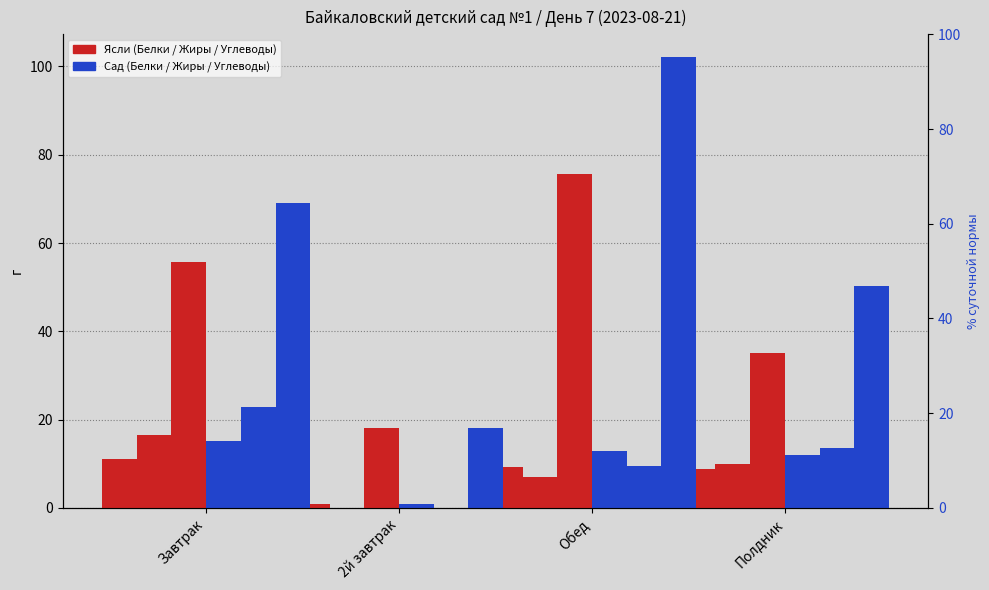

Reading left to right, transcribe all the data shown in this chart.

Белки (Ясли): Завтрак=11.2	2й завтрак=0.9	Обед=9.2	Полдник=8.9
Жиры (Ясли): Завтрак=16.6	2й завтрак=0.0	Обед=7.0	Полдник=9.9
Углеводы (Ясли): Завтрак=55.8	2й завтрак=18.1	Обед=75.6	Полдник=35.0
Белки (Сад): Завтрак=15.1	2й завтрак=0.9	Обед=12.8	Полдник=12.0
Жиры (Сад): Завтрак=23.0	2й завтрак=0.0	Обед=9.4	Полдник=13.7
Углеводы (Сад): Завтрак=69.0	2й завтрак=18.1	Обед=102.2	Полдник=50.3